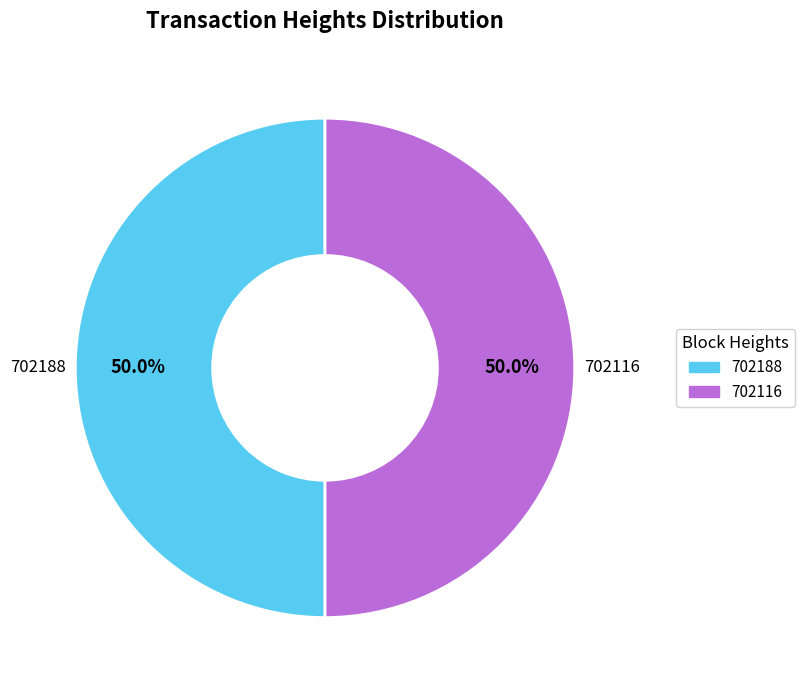

To the nearest percent, what is the combined percentage of 702188 and 702116?

100%